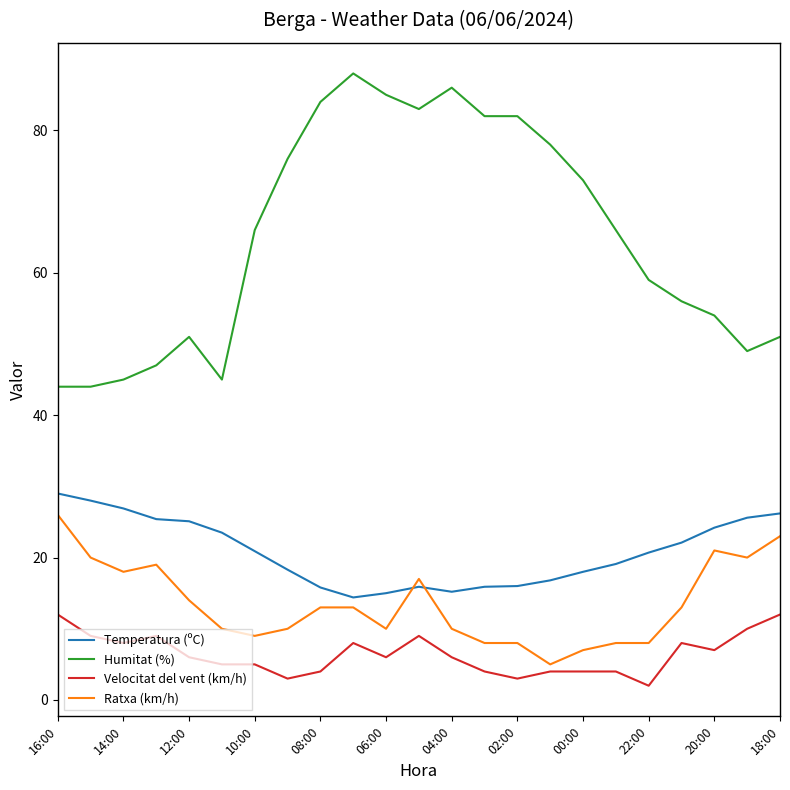

In Temperatura (ºC), how many points are higher than both neighbors (excluding endpoints)?

1